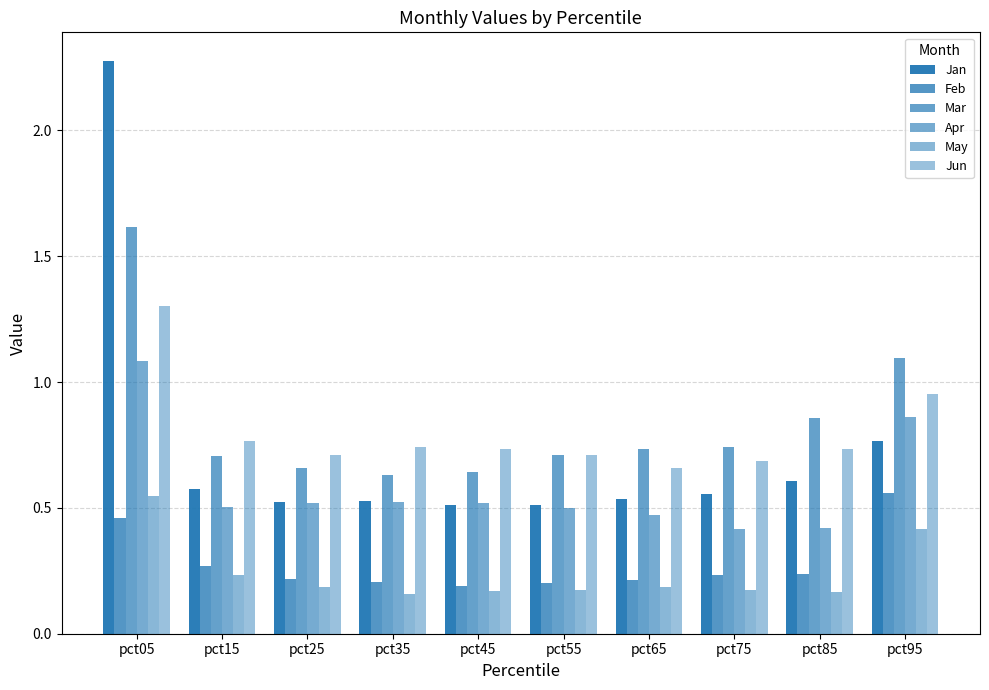

The value of Jun at pct85 is 1.1. True or false?

False